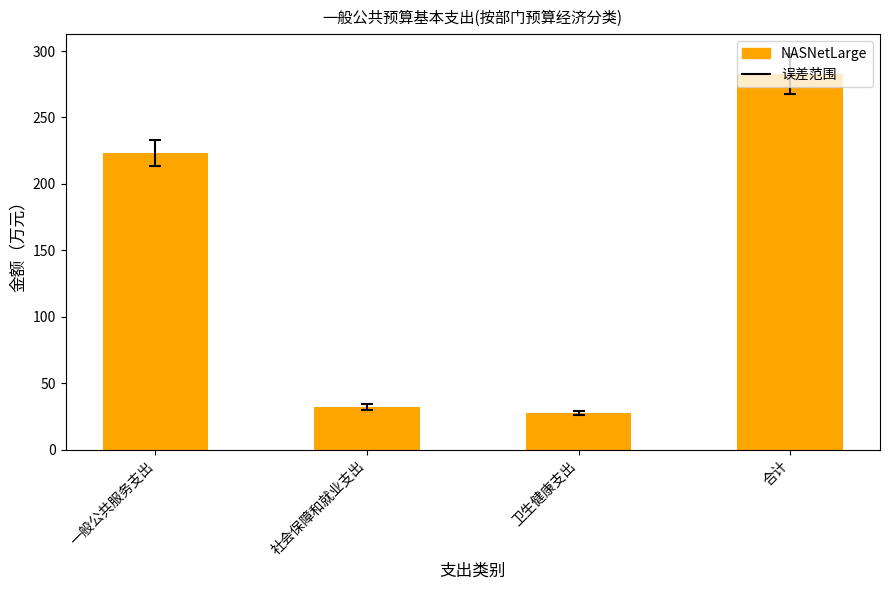

Which label corresponds to the largest value in the chart?

合计